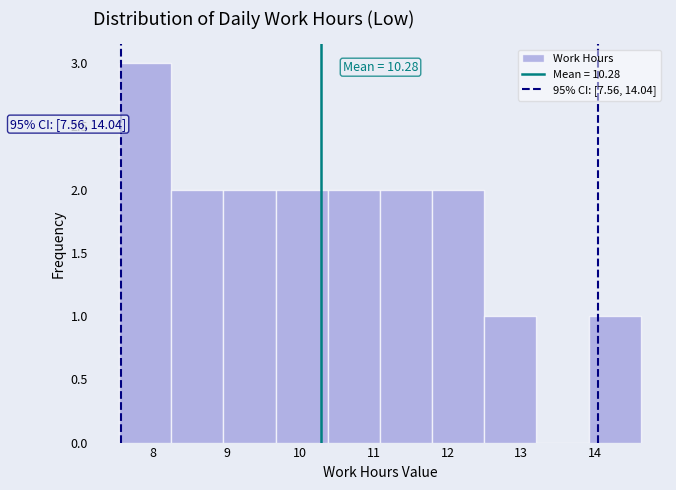

Over which range of the x-axis is the bar tallest?

7.5 to 8.2